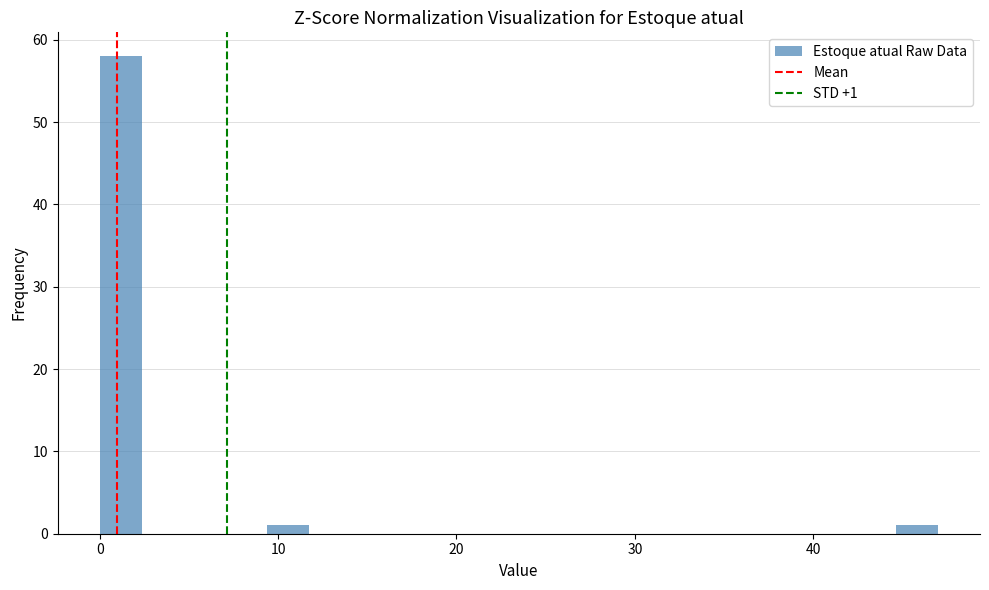

Around what value on the x-axis is the tallest bar? Give the approximate position of its centre, as read against the axis.

1